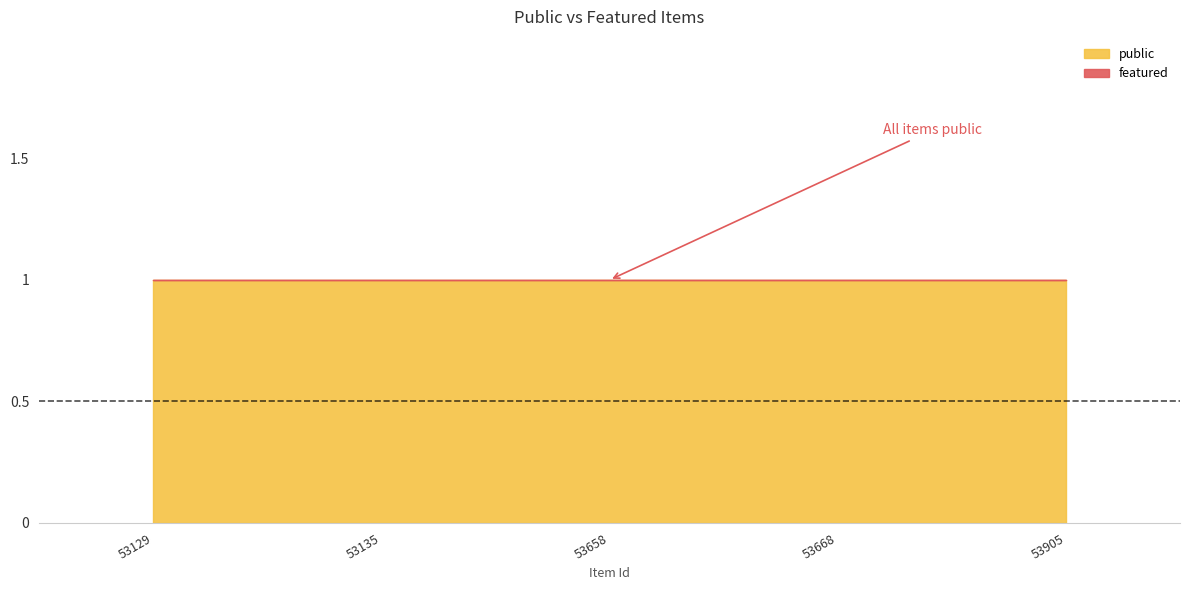

Is it true that public equals 1 at 53658?

True